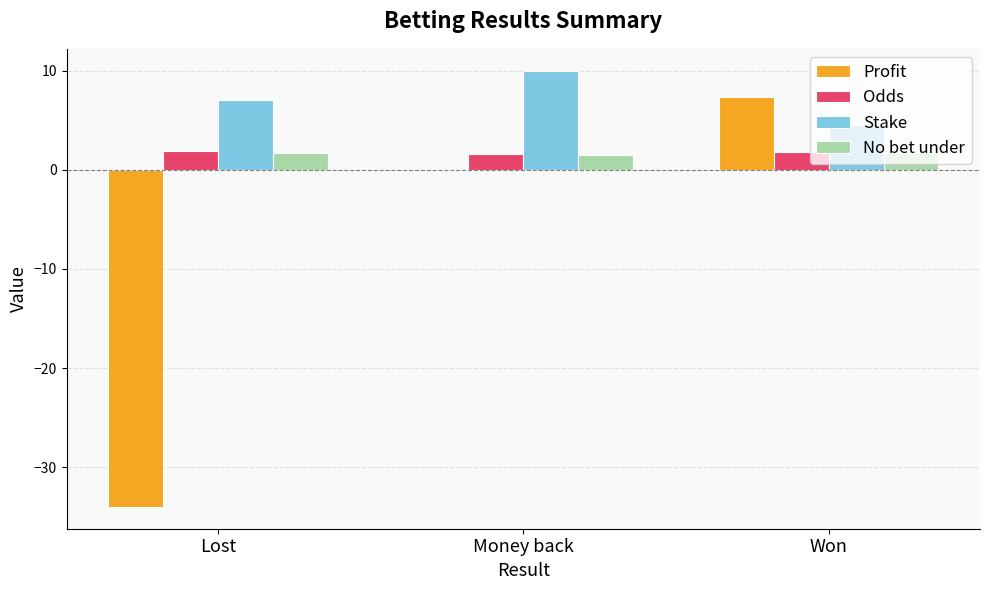

Is it true that Profit equals -21.5 at Lost?

False